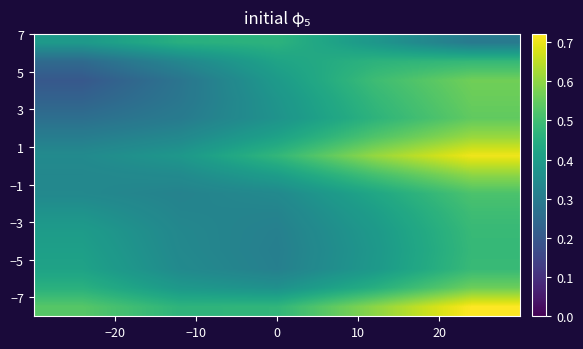

What is the minimum value shown in the chart?

0.2